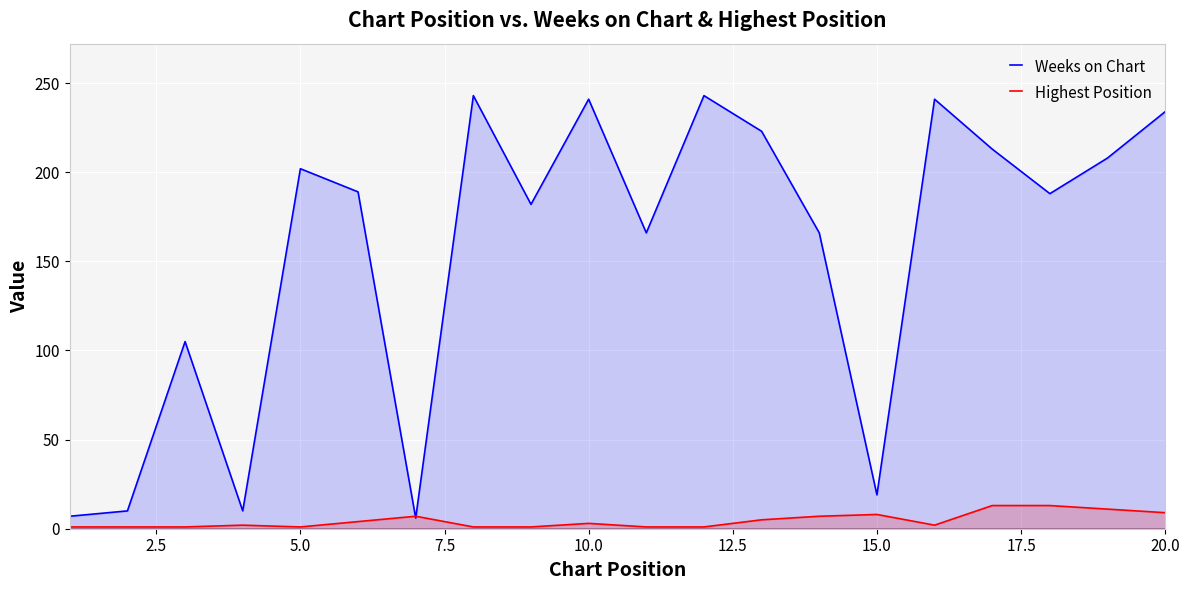

Rank the series by their average value, from highest to lowest.

Weeks on Chart, Highest Position